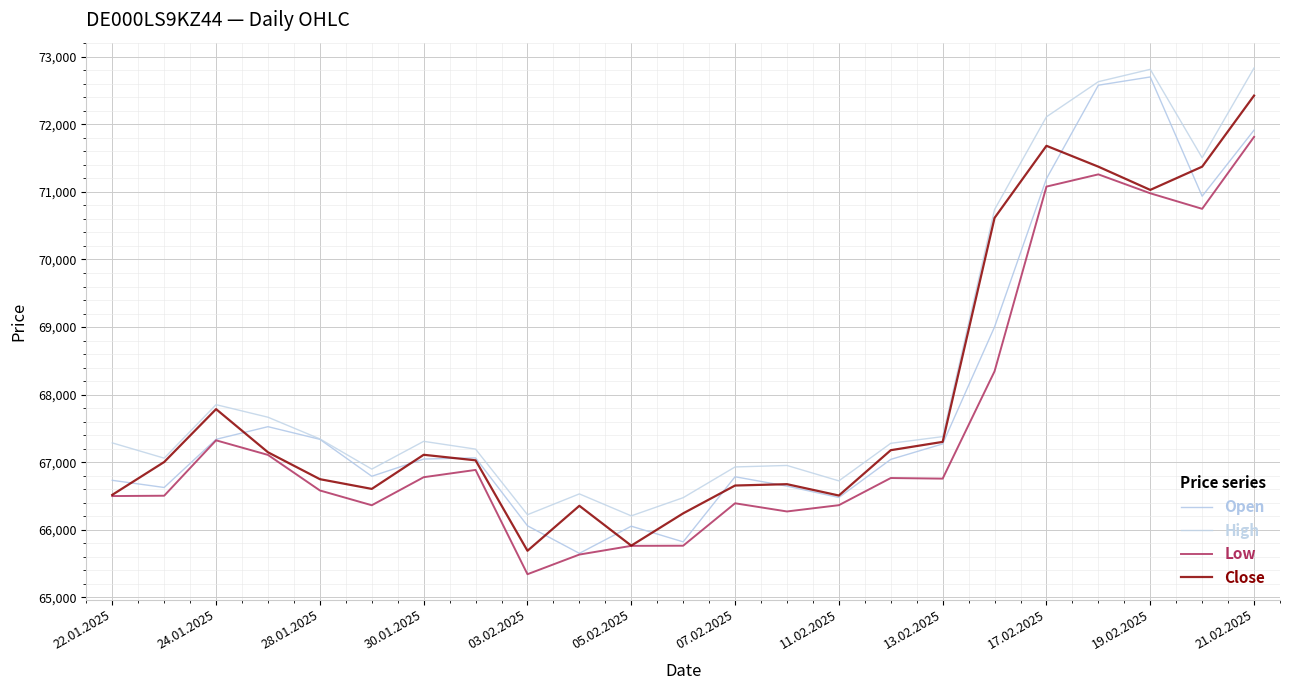

Does the chart have visible grid lines?

Yes